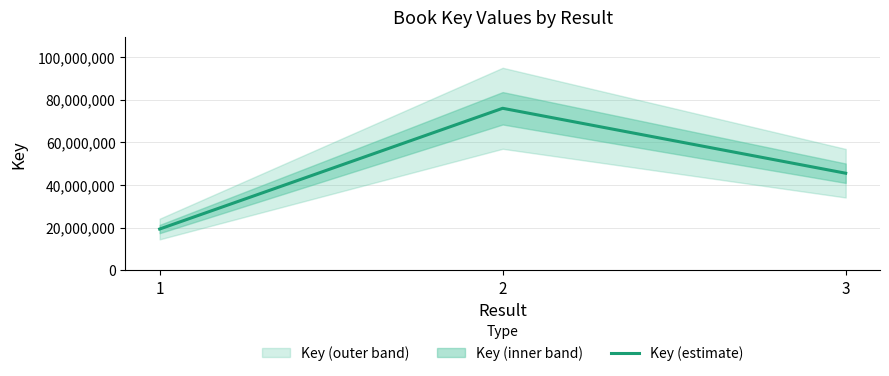

Count the number of data series in this chart.

1